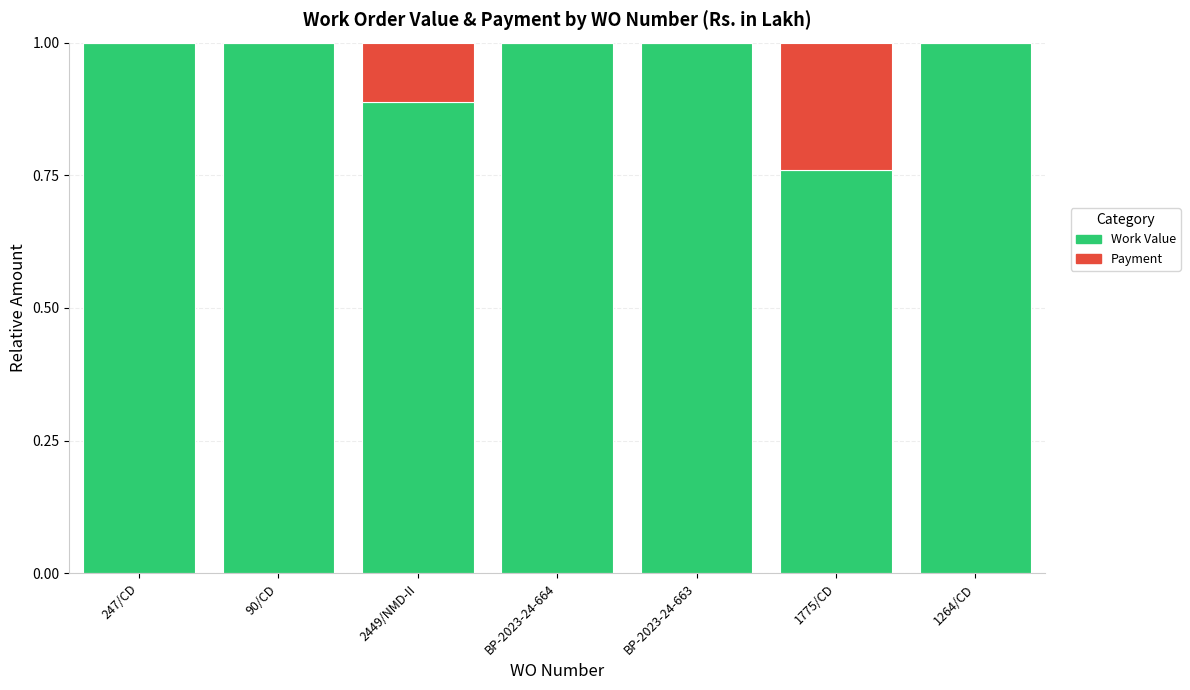

What is the total value across all series at BP-2023-24-663?

1.0